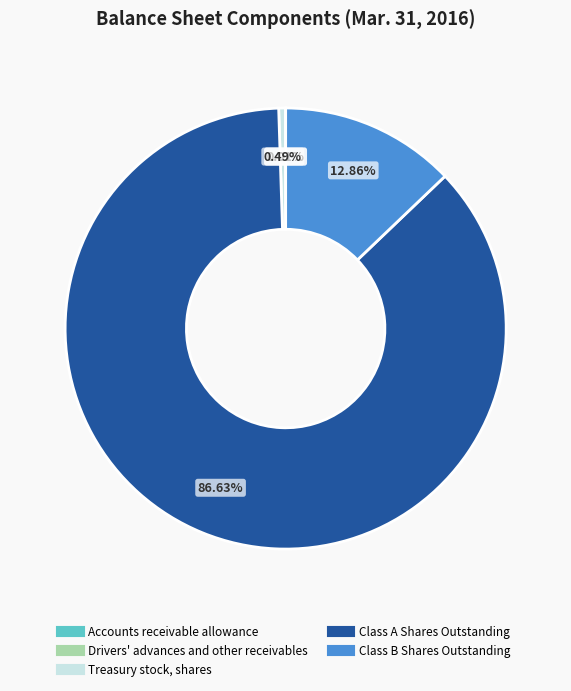

Is there any slice that represents more than half of the pie?

Yes